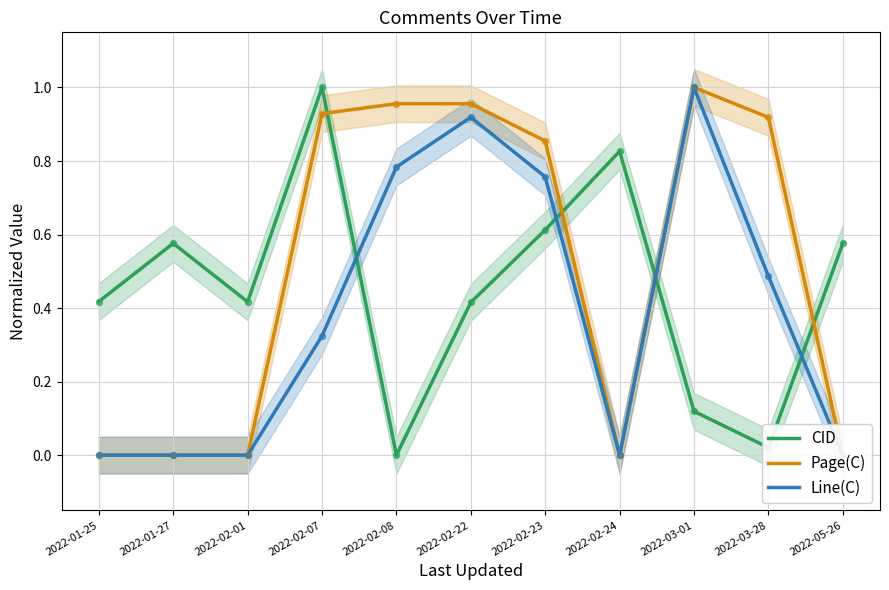

Is the value of CID at 2022-03-01 greater than the value of Line(C) at 2022-02-23?

No